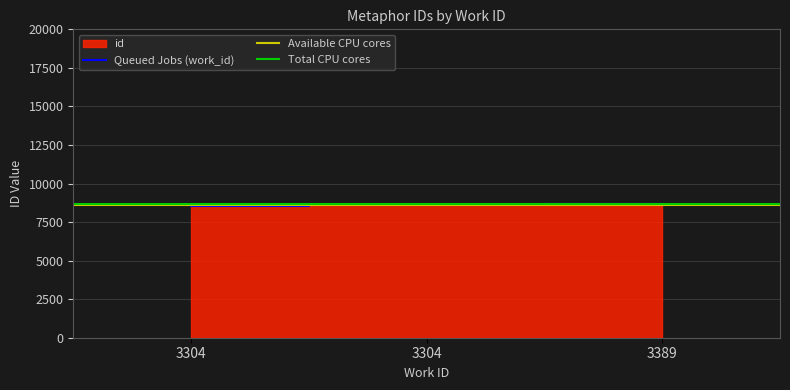

What is the value of the 2nd point from the left?

8569